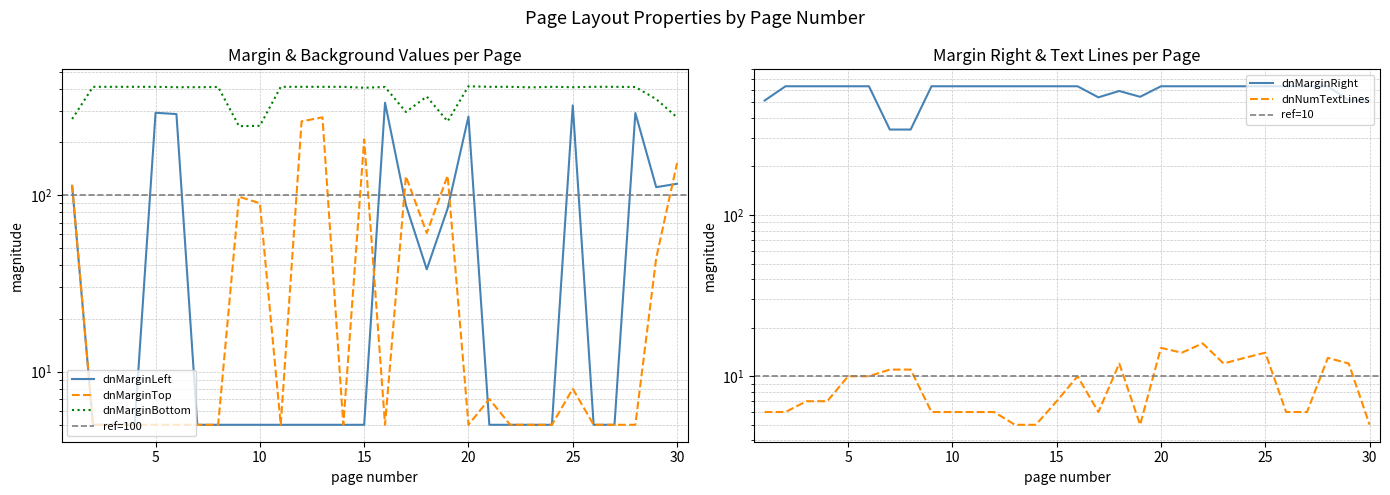

At how many categories does at least one series exceed 263?

30